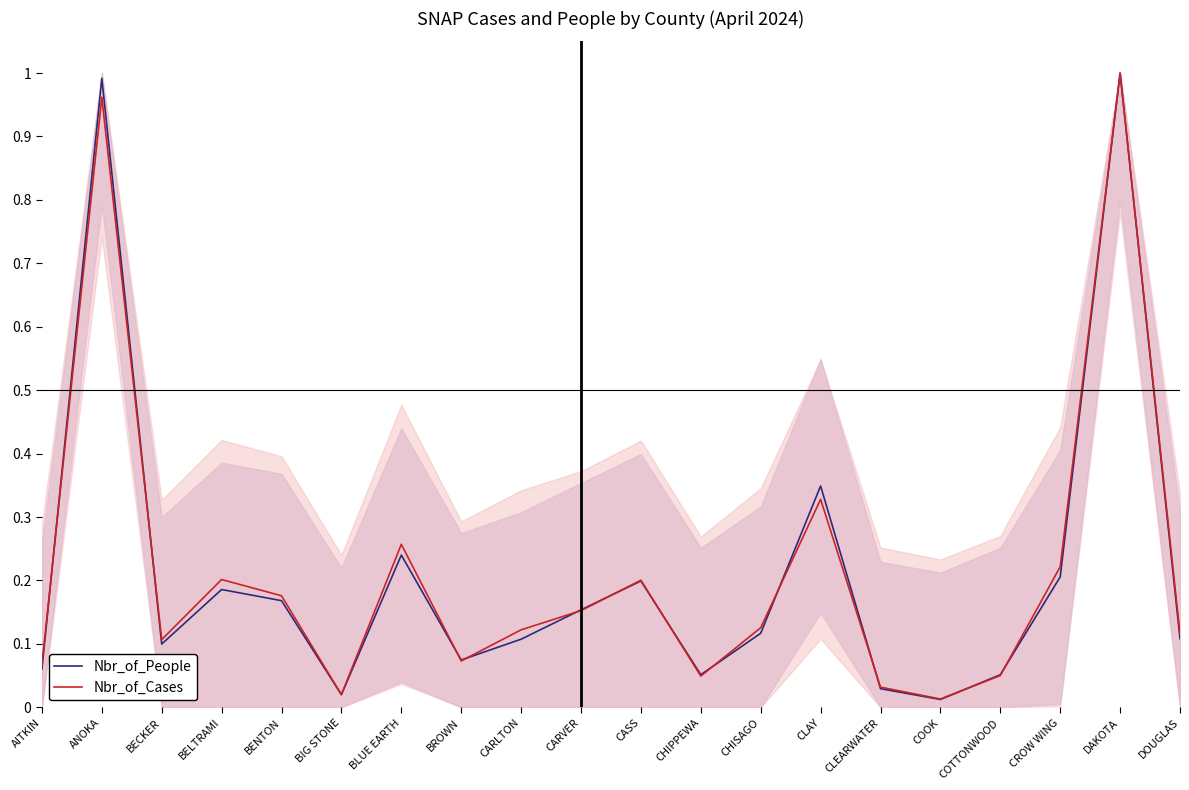

What position from the left is CARVER?

10